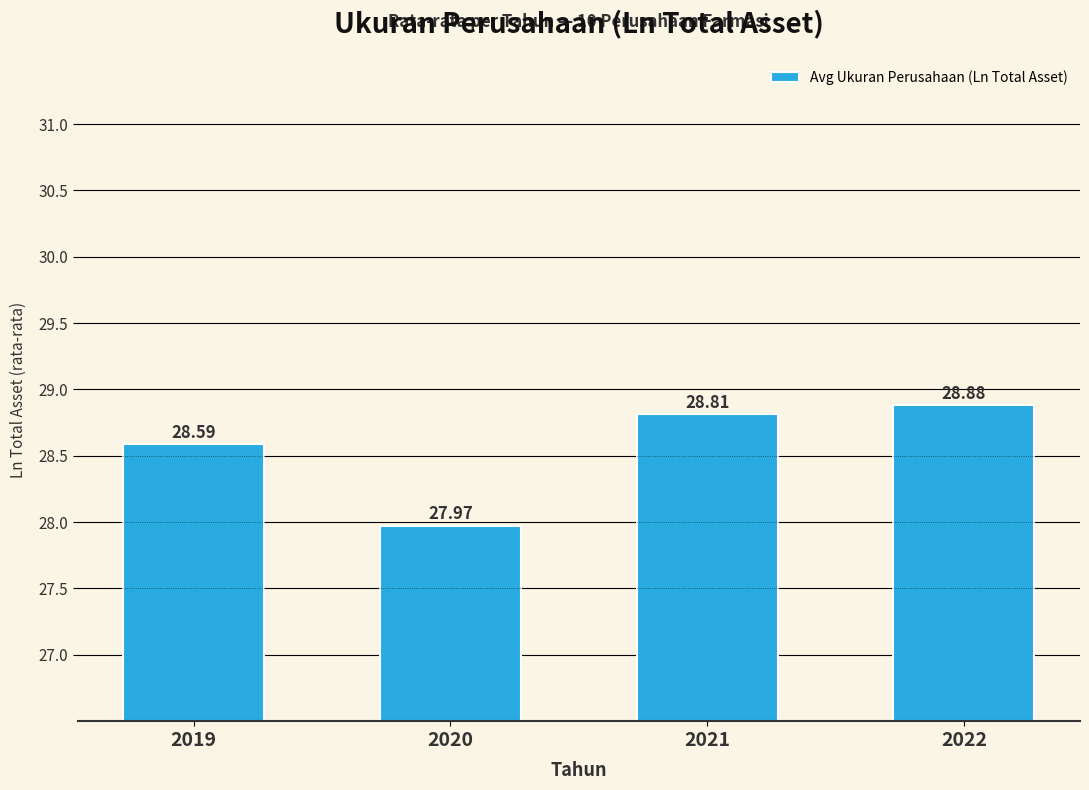

At which label does the data first exceed 28?

2019